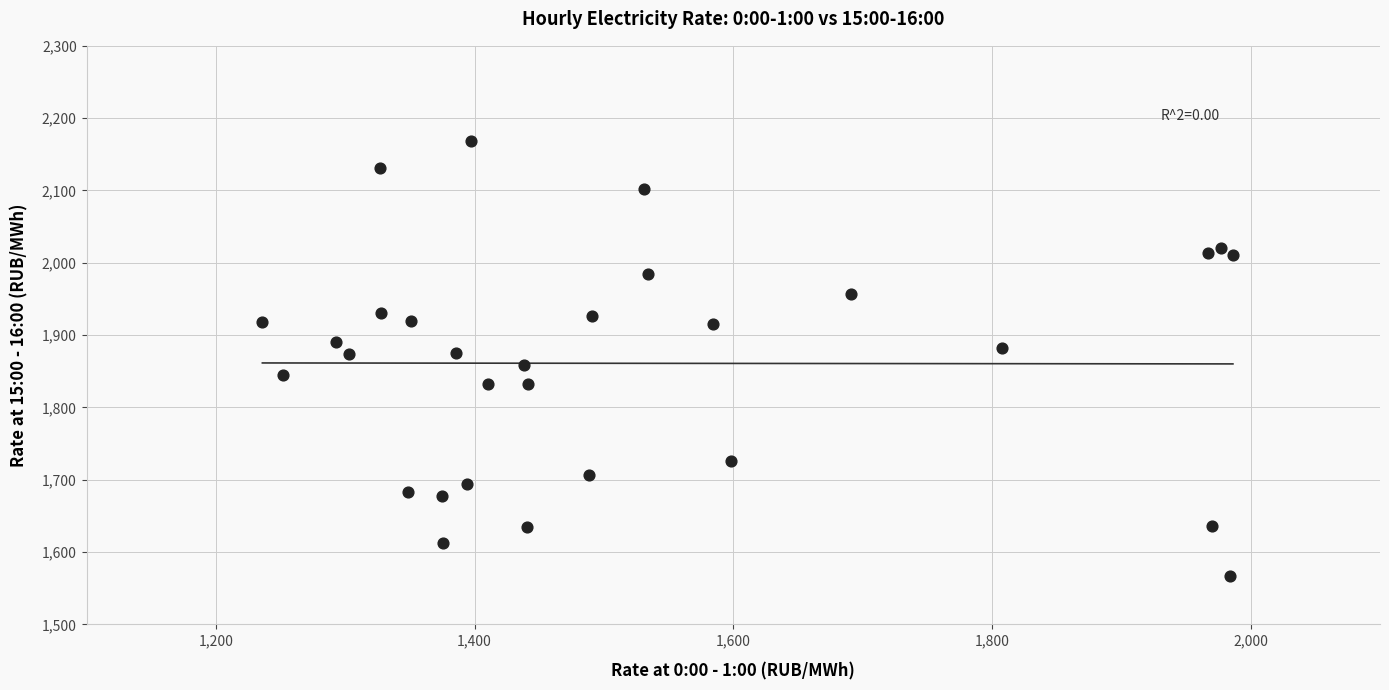

What is the range of X values (max minus min)?

750.3